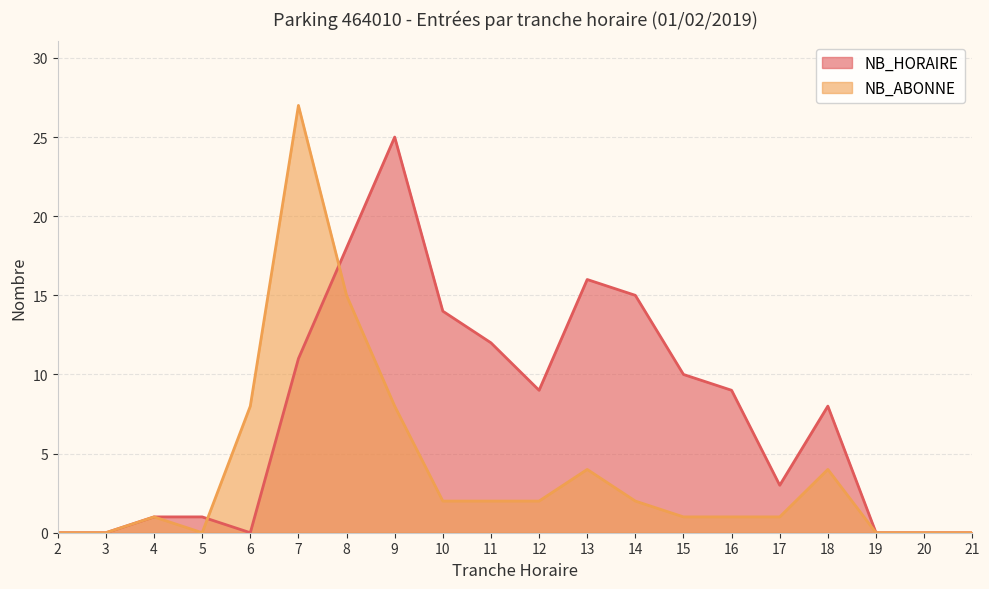

How many lines are shown in the chart?

2